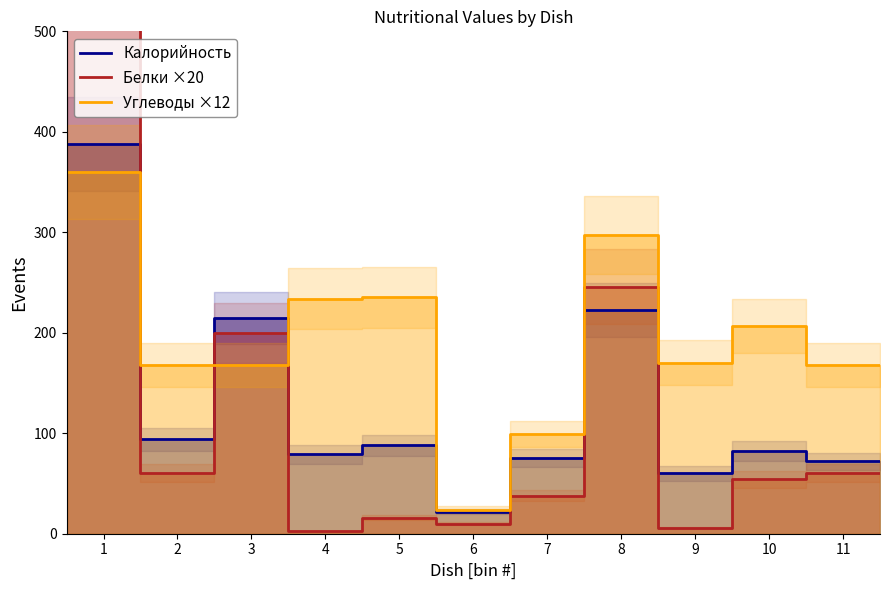

How many times do Калорийность and Углеводы ×12 cross each other?

3